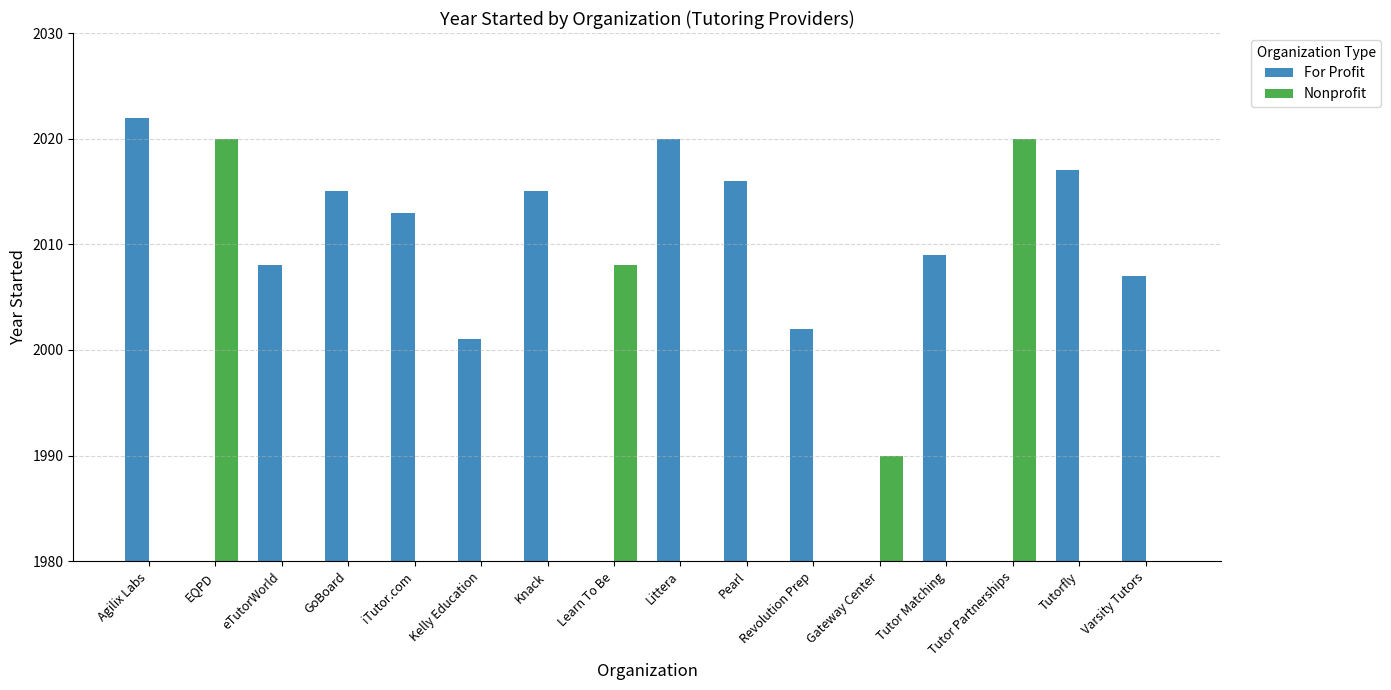

At which label is For Profit closest to 1011?

Kelly Education